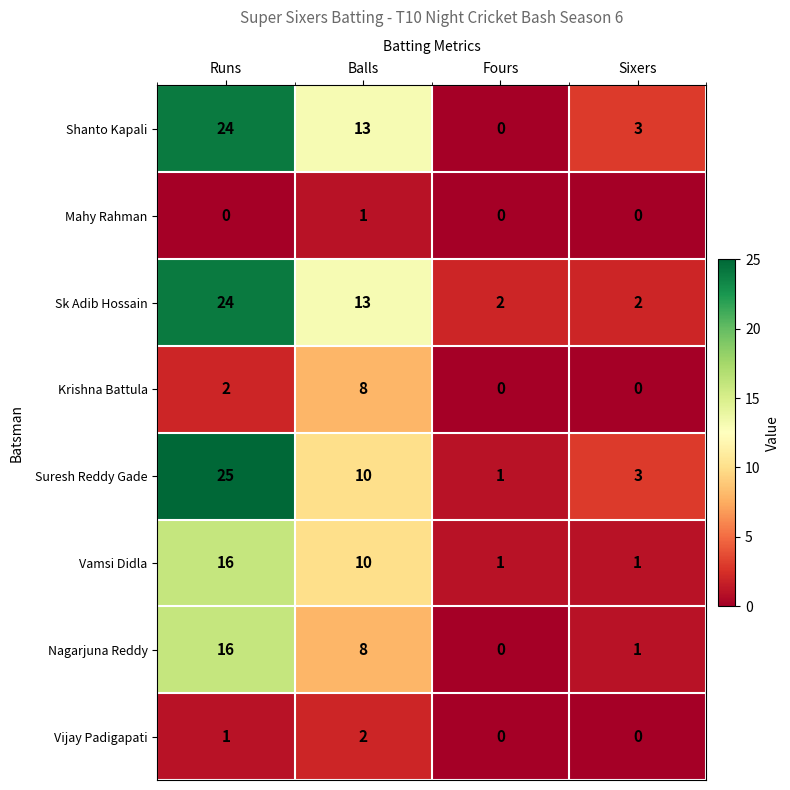

Where does the Suresh Reddy Gade series first go above 10?

Runs